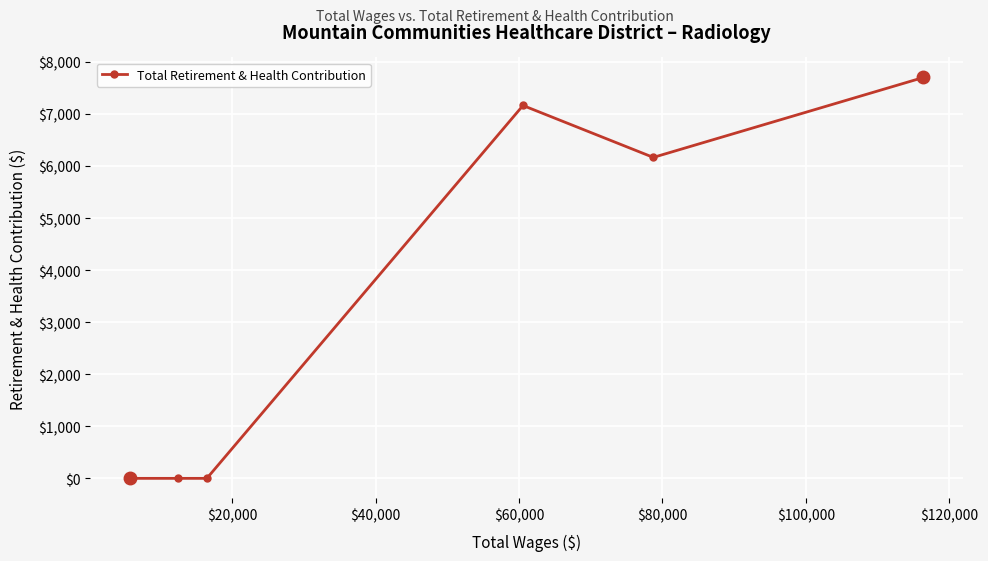

What is the difference between the maximum and second lowest values?

7700